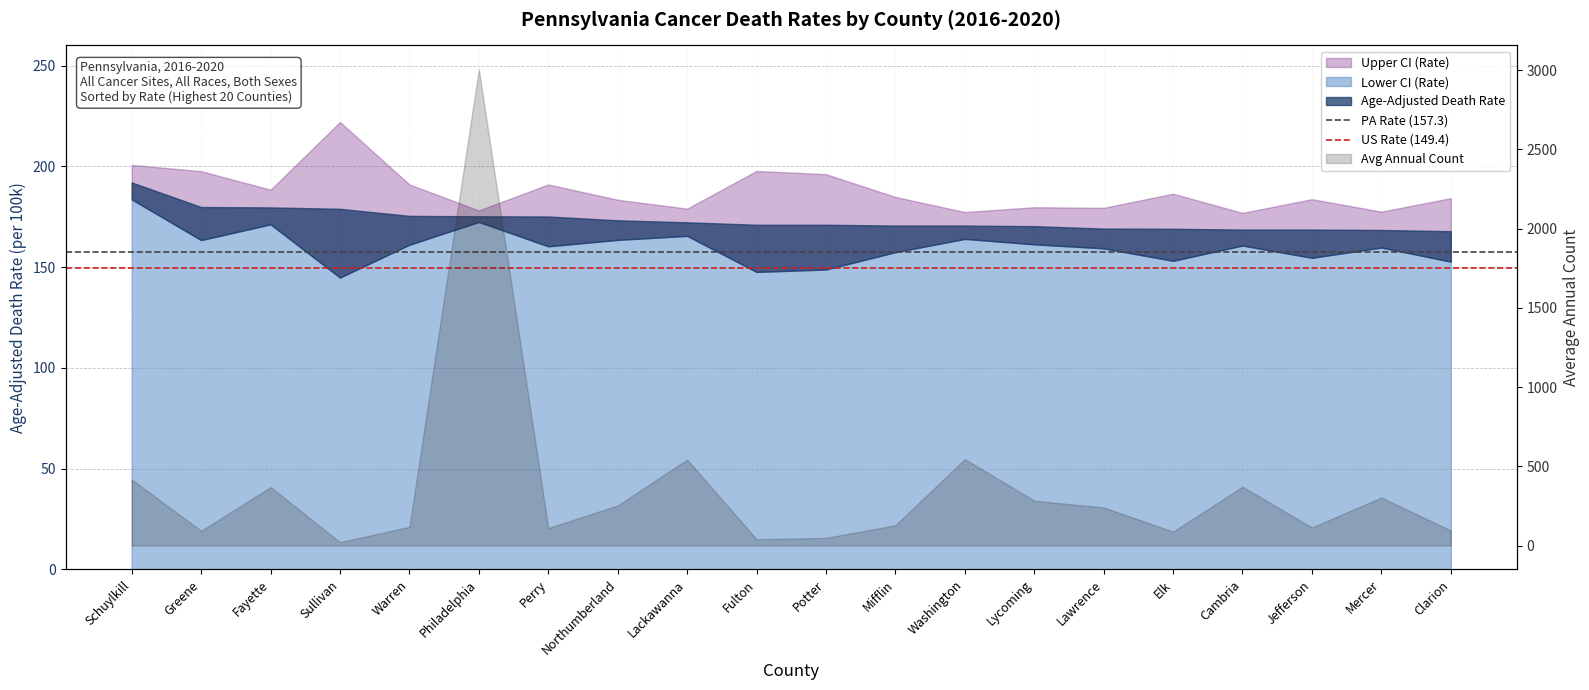

At which label does PA Rate (157.3) reach its peak?

Schuylkill